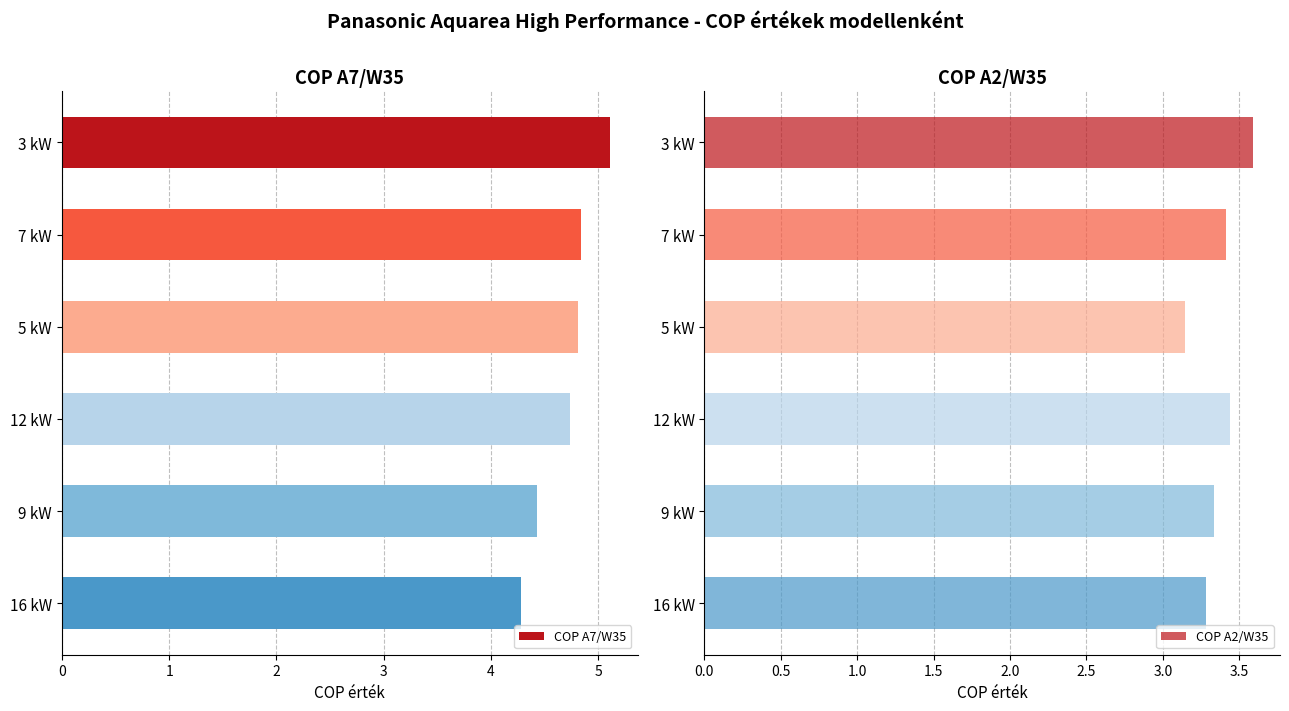

Rank the series at 1 from lowest to highest value.

COP A2/W35, COP A7/W35